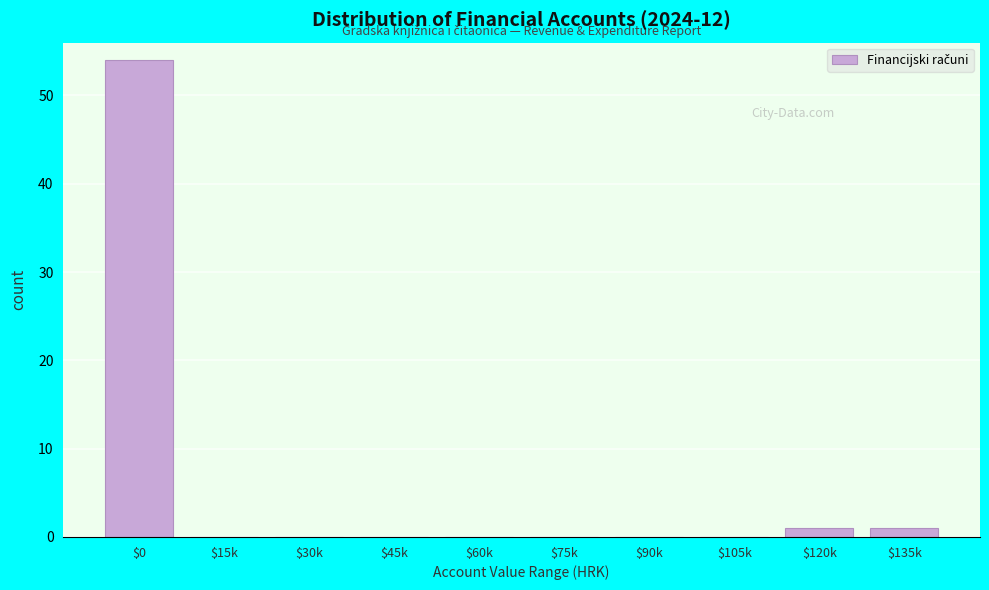

The value at $105k is 0. True or false?

True